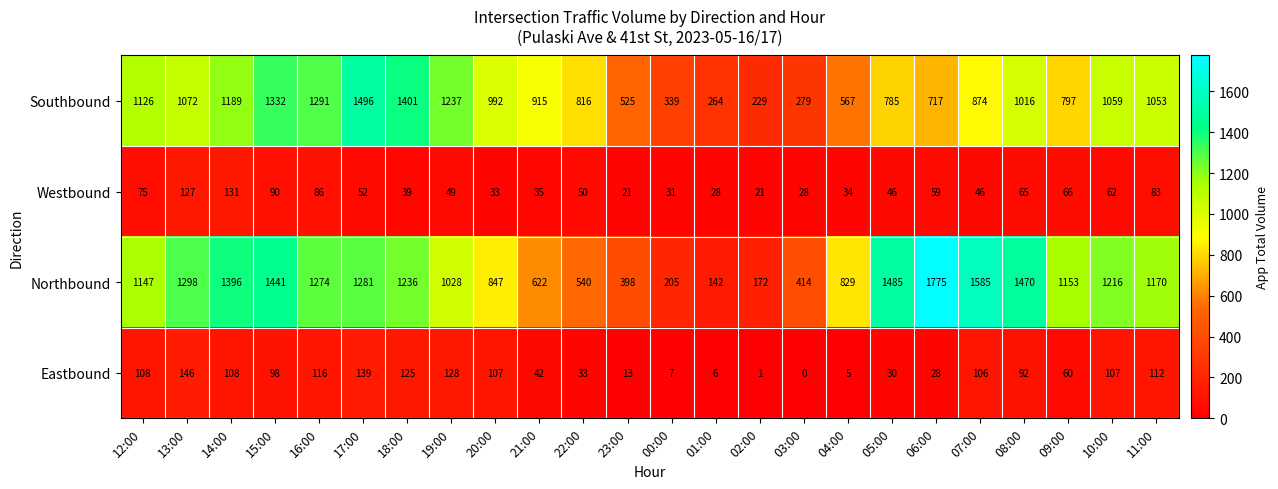

The value of Eastbound at 14:00 is 25. True or false?

False